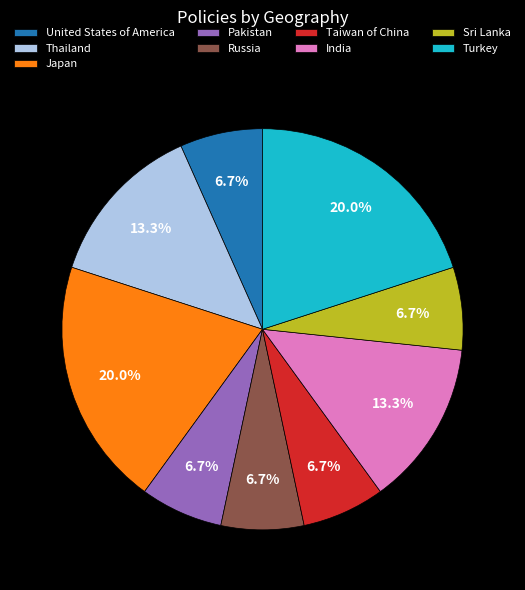

What is the ratio of the value at Sri Lanka to the value at Taiwan of China?

1.0